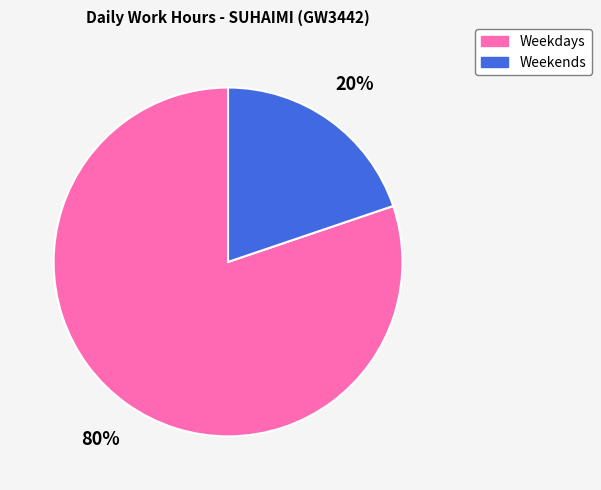

To the nearest percent, what percentage of the pie is Weekdays?

80%